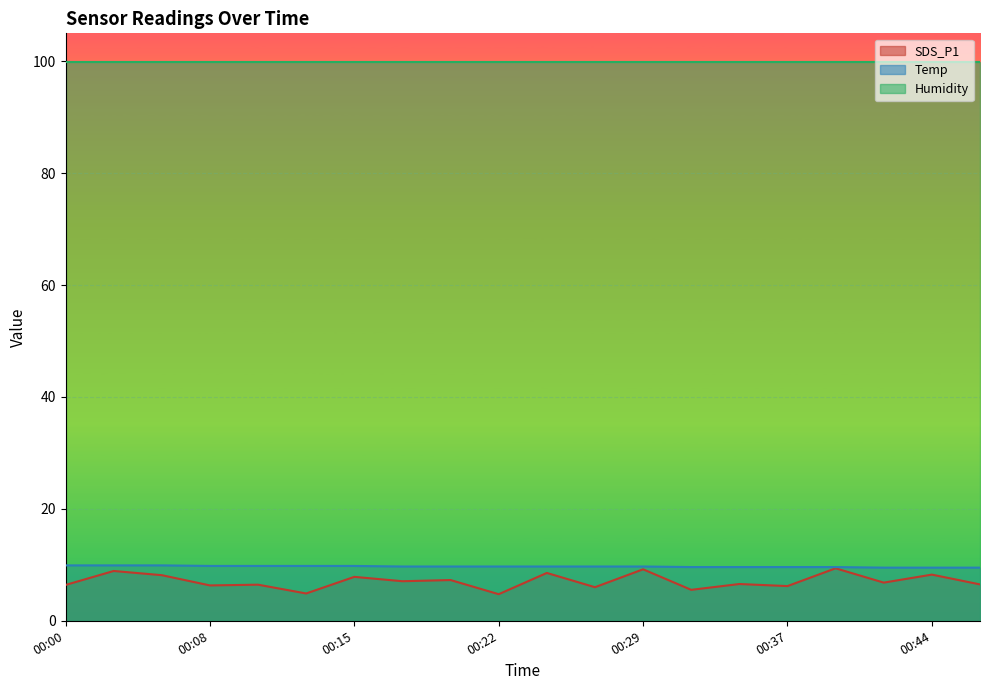

True or false: Humidity and Temp cross at least once.

False